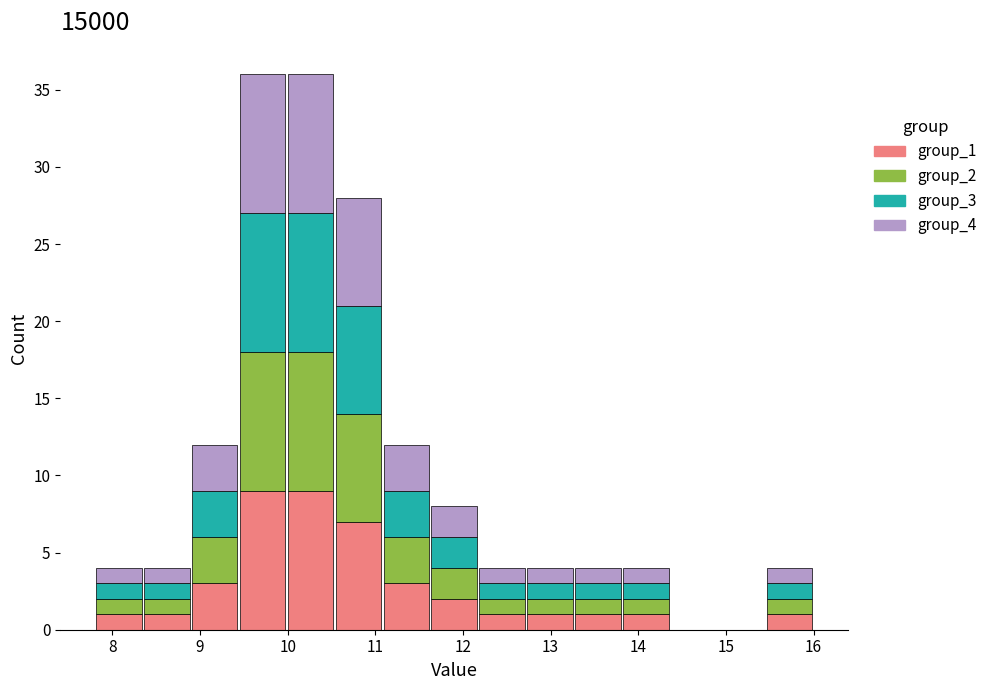

Reading left to right, list every stacked bar in this chart as the range it spans on the x-axis followed by its total height. Neither the bar edges nor the heights are printed on the chart, so give them approximately, as read against the axes.

7.8 to 8.3: 4
8.3 to 8.9: 4
8.9 to 9.4: 12
9.4 to 10.0: 36
10.0 to 10.5: 36
10.5 to 11.1: 28
11.1 to 11.6: 12
11.6 to 12.2: 8
12.2 to 12.7: 4
12.7 to 13.3: 4
13.3 to 13.8: 4
13.8 to 14.4: 4
14.4 to 14.9: 0
14.9 to 15.5: 0
15.5 to 16.0: 4